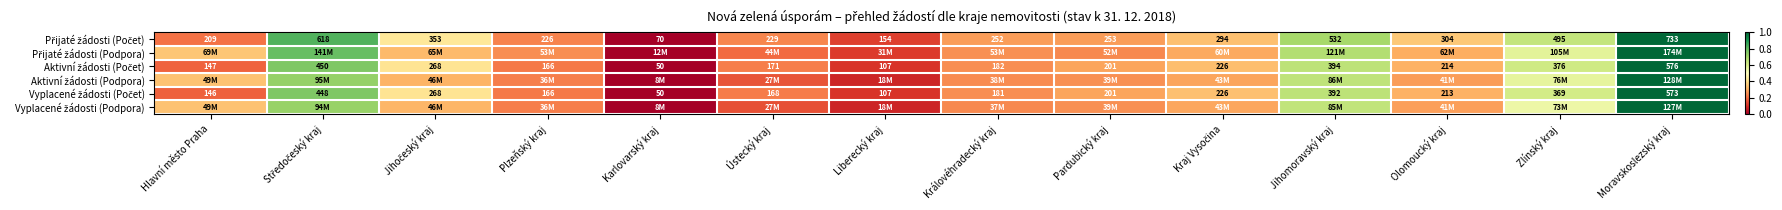

Is the value of Vyplacené žádosti (Počet) at Plzeňský kraj greater than the value of Přijaté žádosti (Podpora) at Středočeský kraj?

No